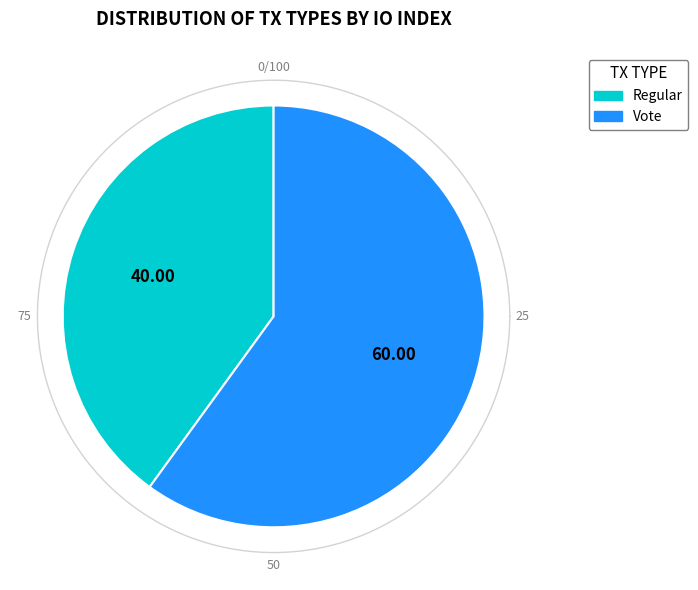

The Regular slice represents 40% of the pie. True or false?

True